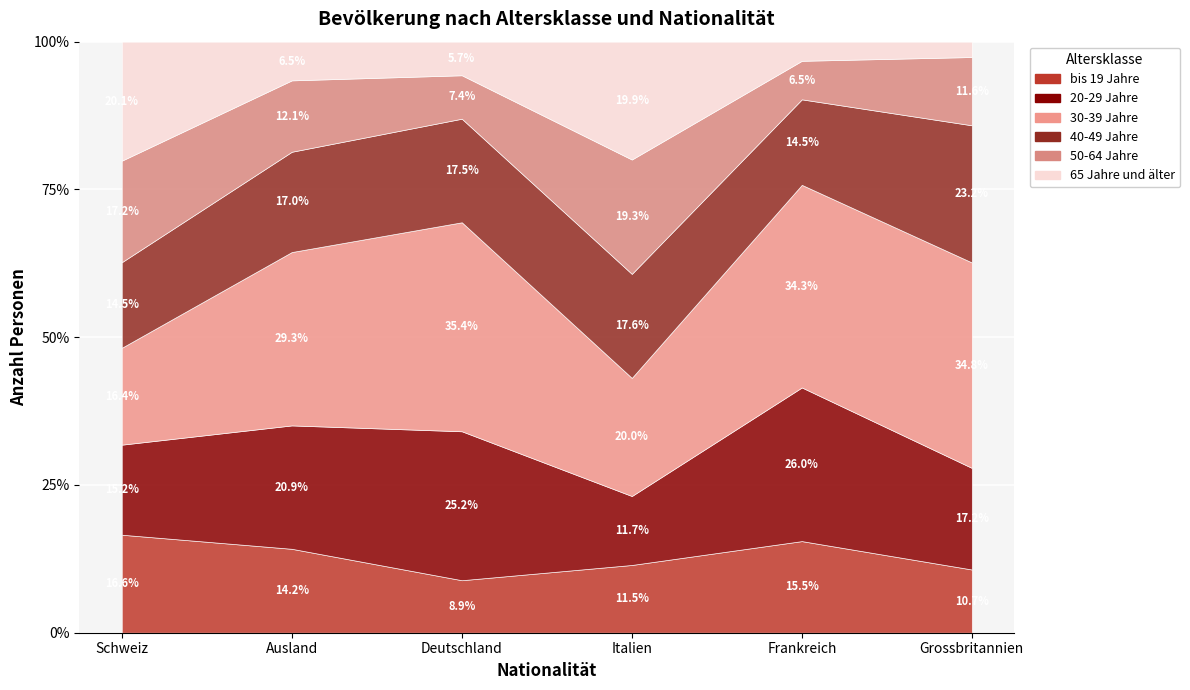

What are all the series names shown in the legend?

bis 19 Jahre, 20-29 Jahre, 30-39 Jahre, 40-49 Jahre, 50-64 Jahre, 65 Jahre und älter